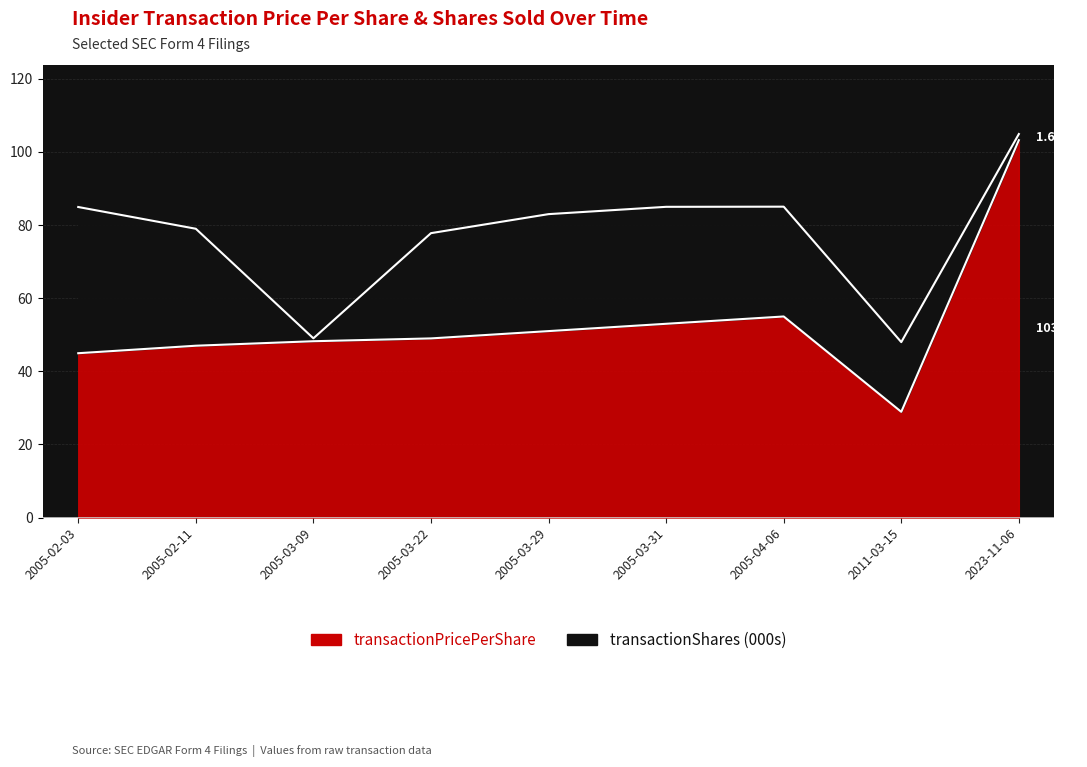

What is the minimum value shown in the chart?

28.9